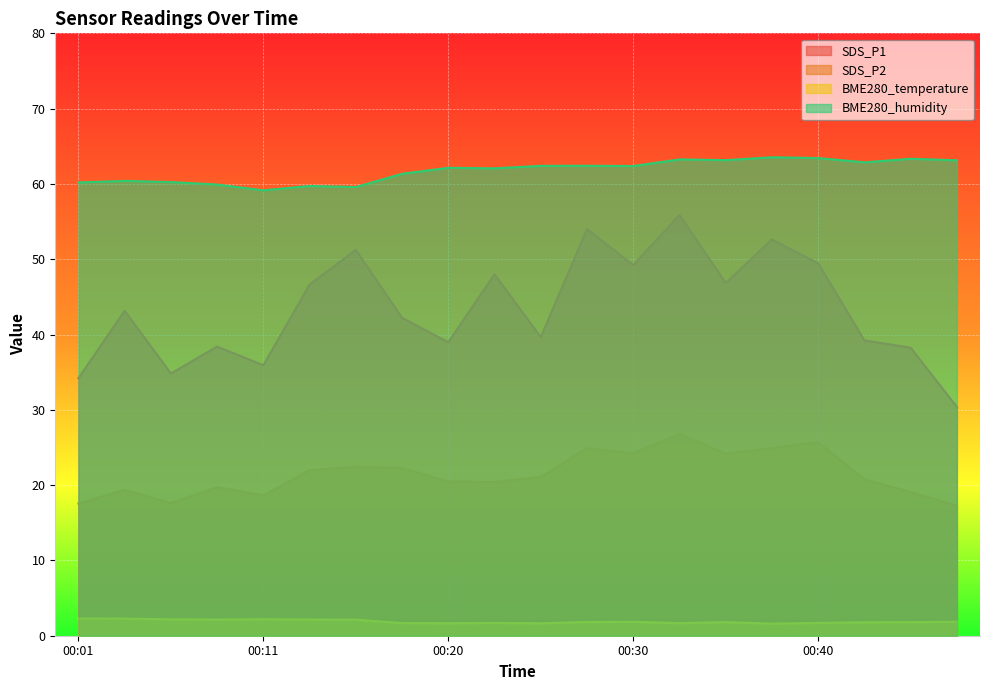

Where is SDS_P1 nearest to the value 43?

00:03